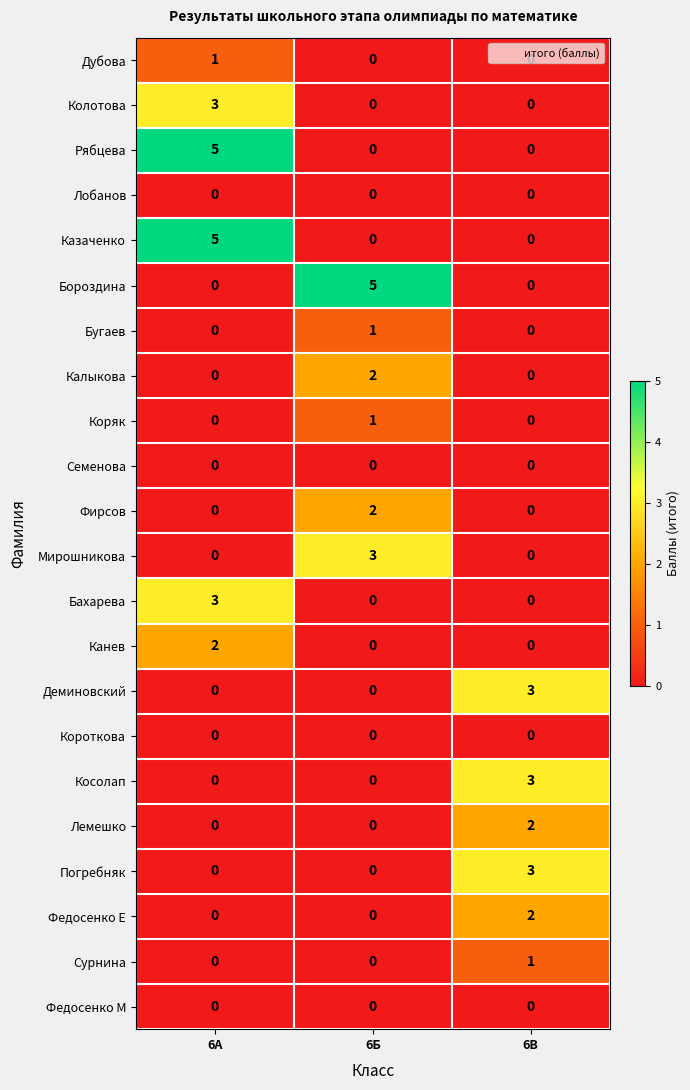

Read the Погребняк value at 6В.

3